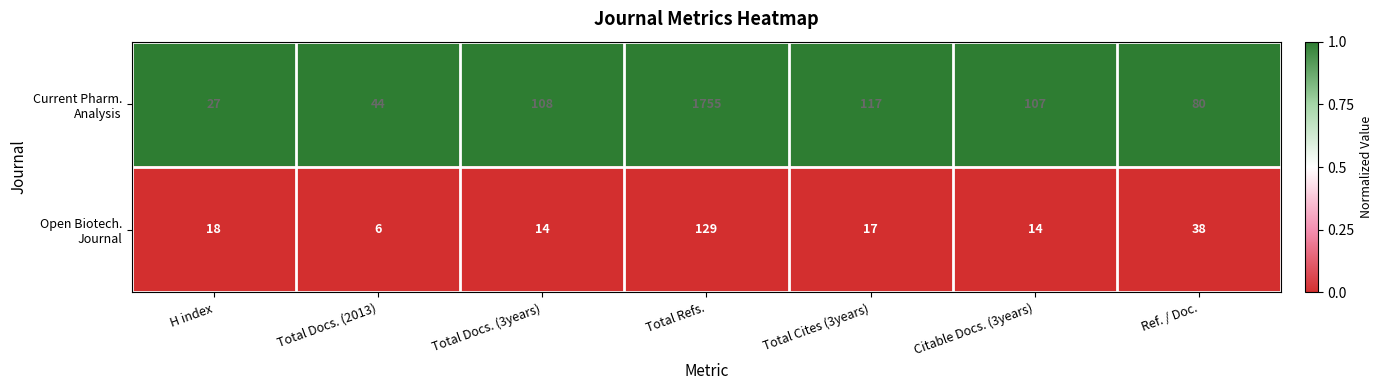

At which category is the sum across all series the highest?

Total Refs.